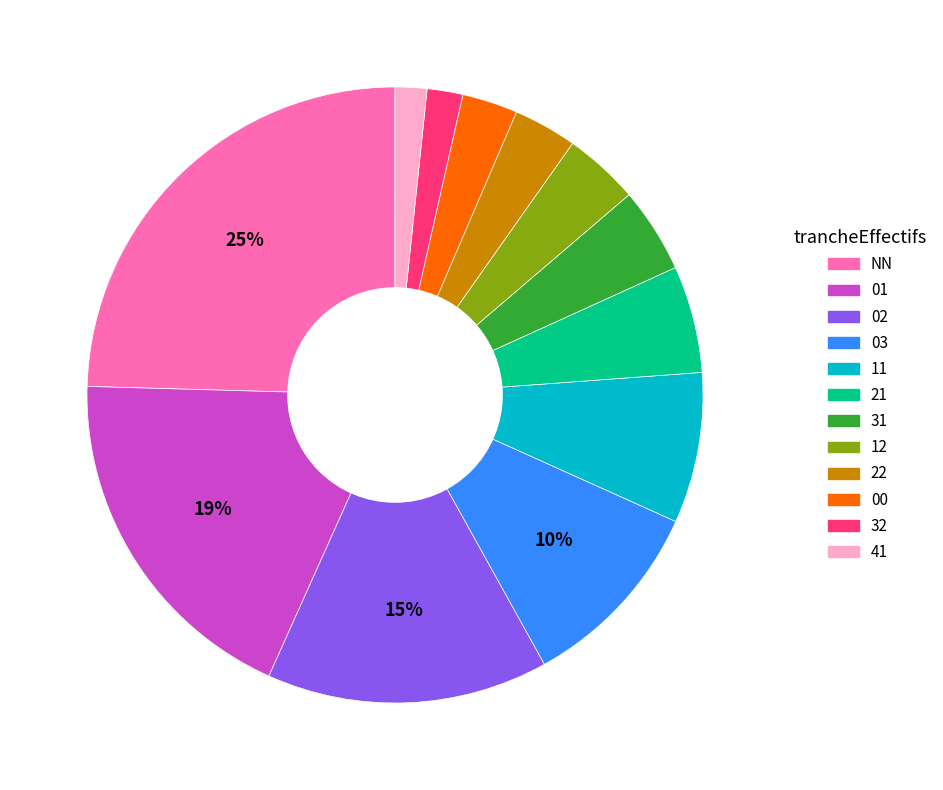

How many segments does this pie chart have?

12